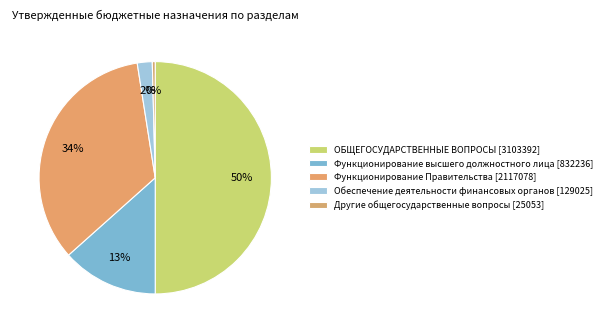

Do Функционирование Правительства and Другие общегосударственные вопросы together represent more than half of the pie?

No